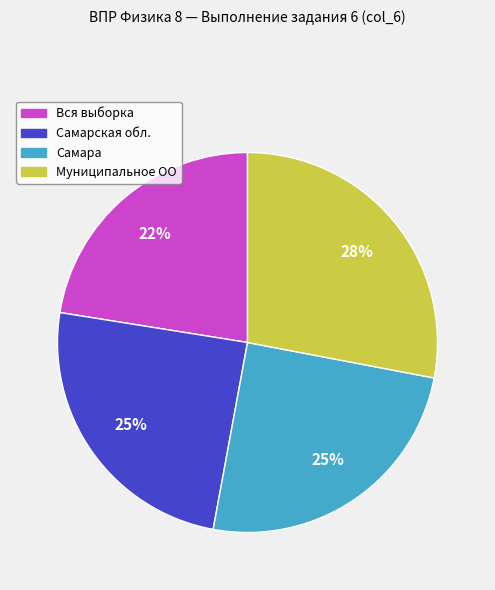

True or false: Муниципальное ОО accounts for 28% of the total.

True